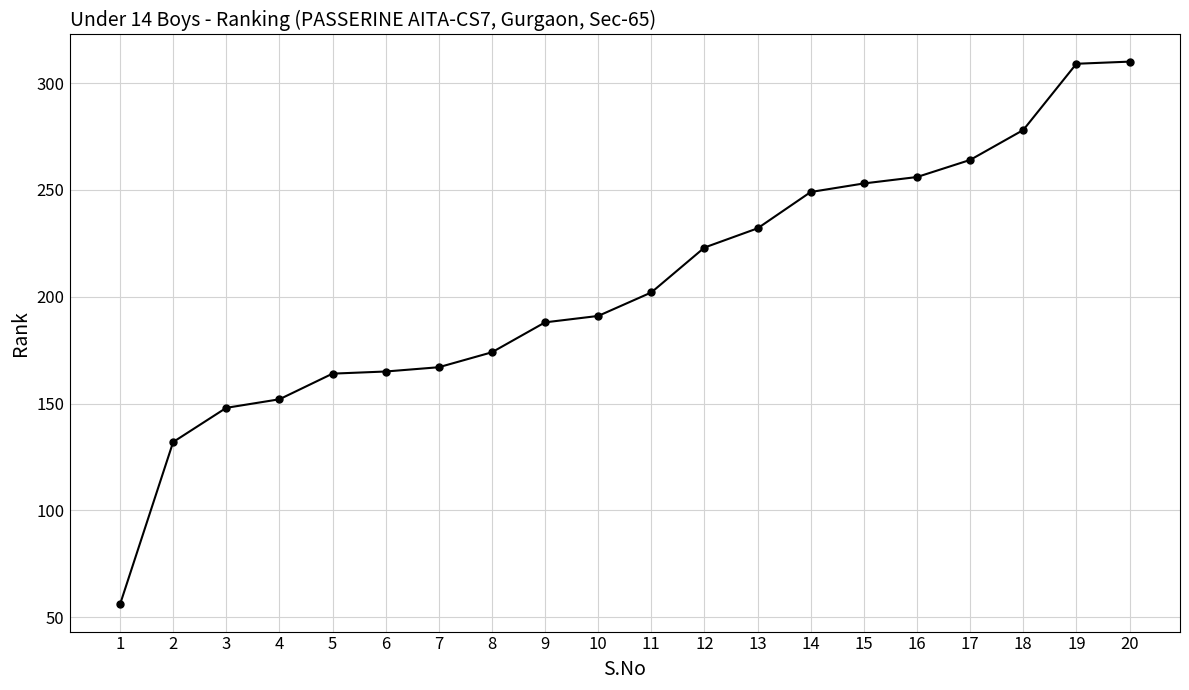

What is the sum of the values at 8 and 2?

306